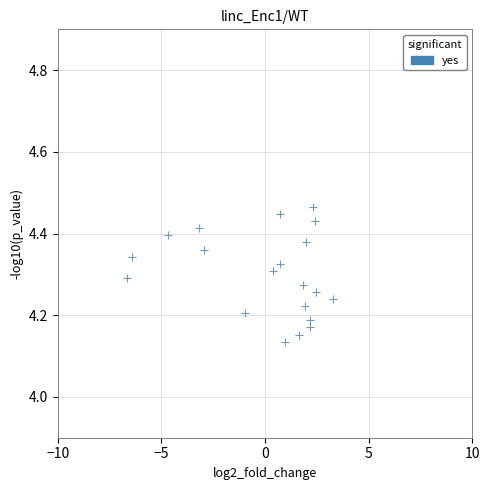

What is the range of Y values (max minus min)?

0.3